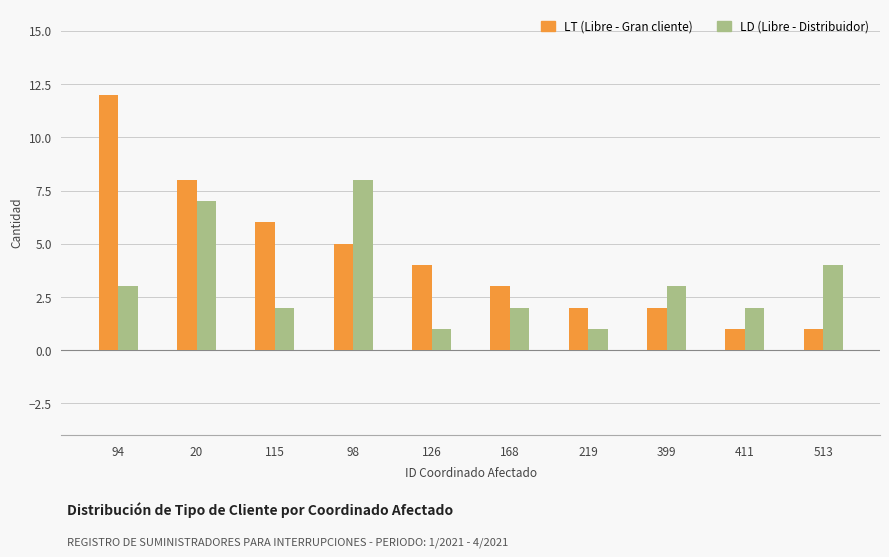

What is the spread (max minus min) of values at 513?

3